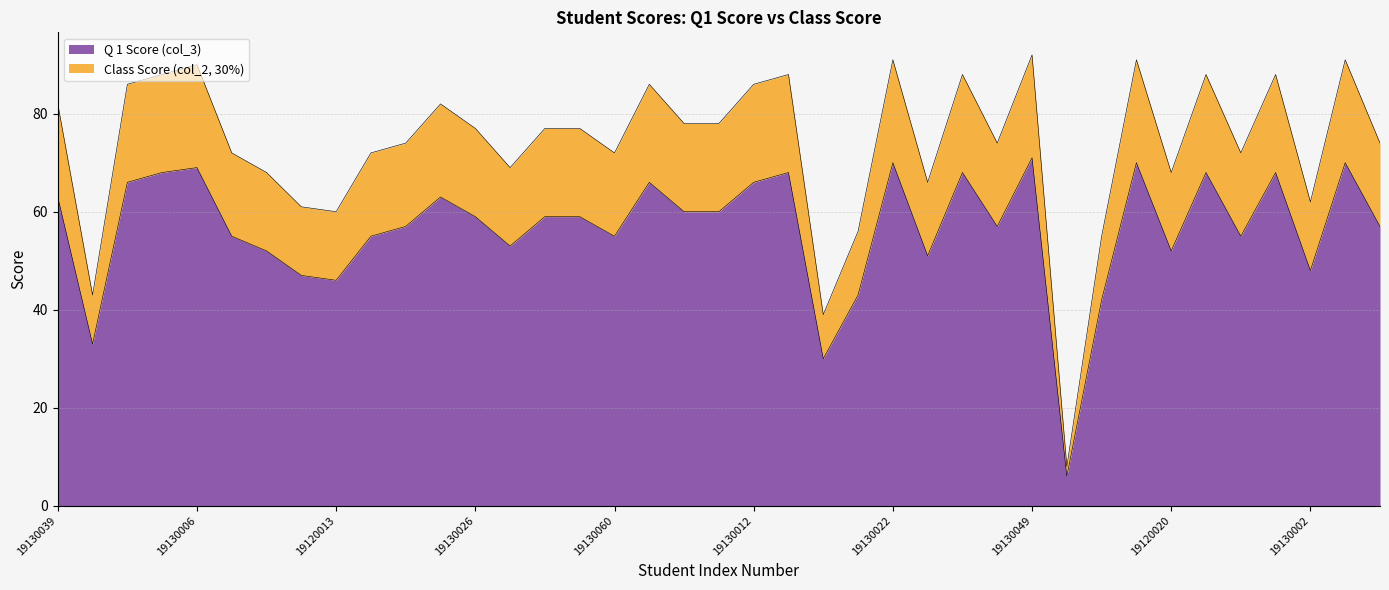

True or false: Class Score (col_2, 30%) and Q 1 Score (col_3) cross at least once.

False